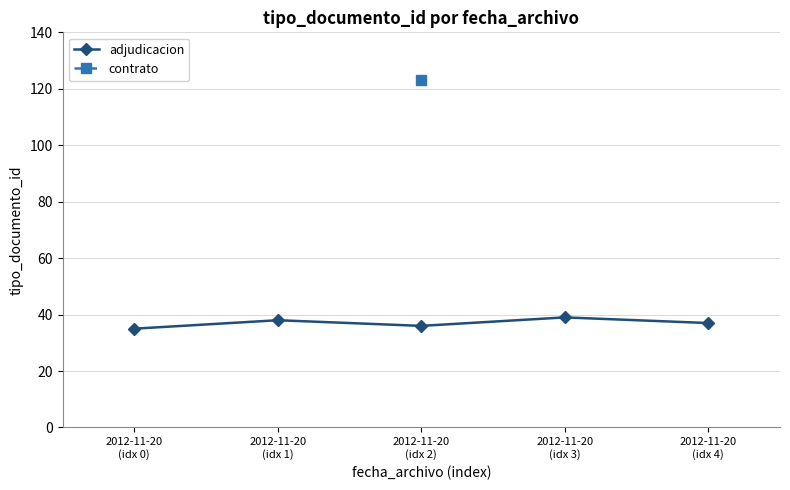

Is it true that the value at 2012-11-20
(idx 2) is 36?

True